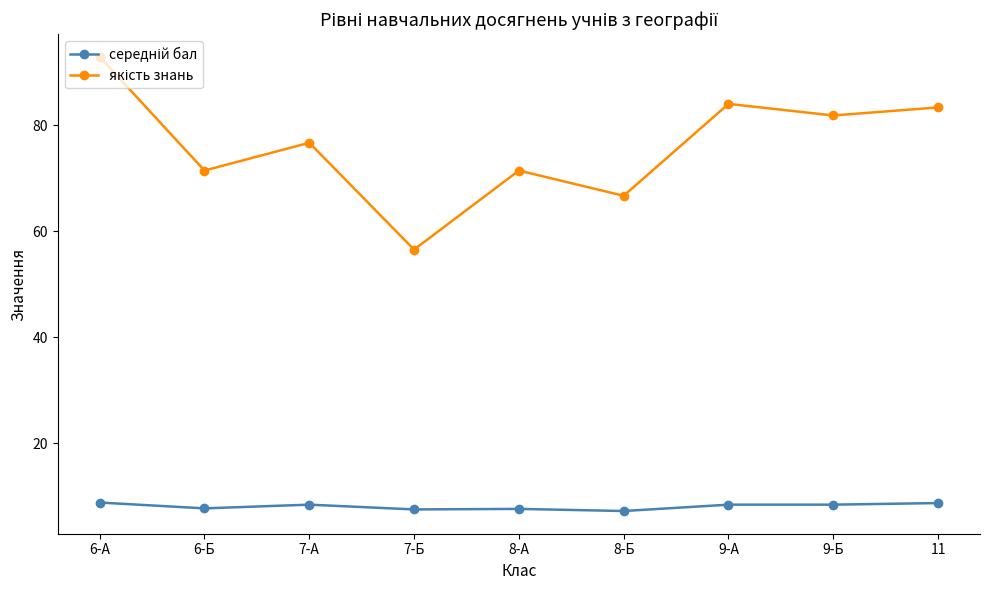

What is the label of the 6th point from the right?

7-Б